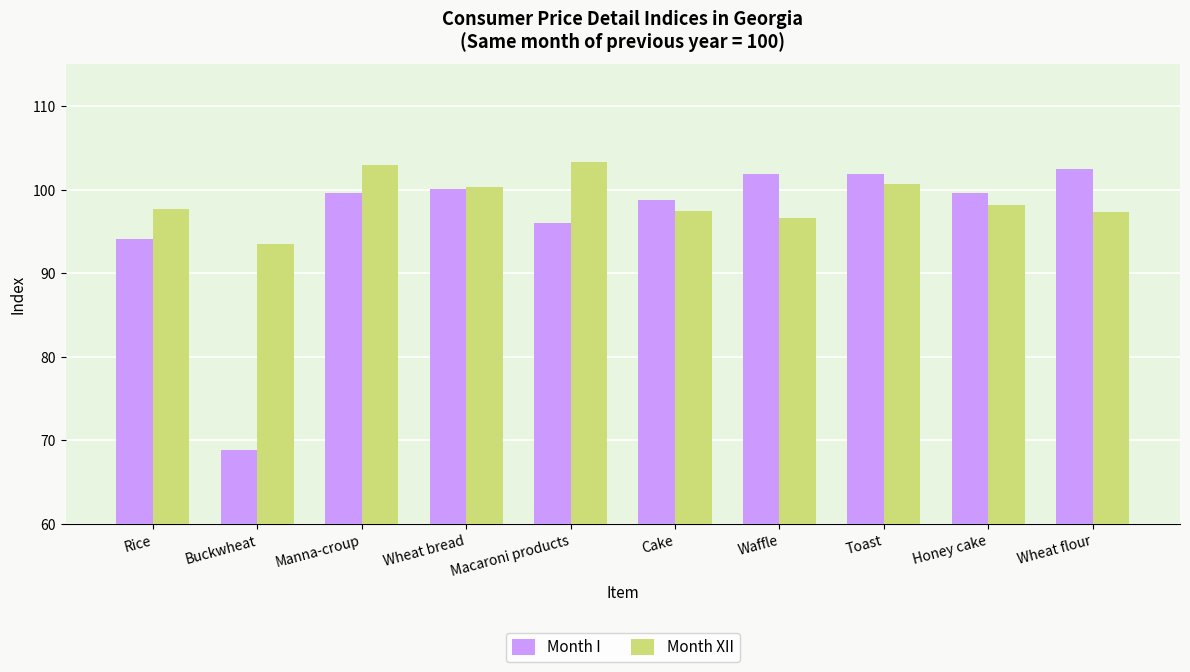

What is the minimum value for Month XII?

93.5